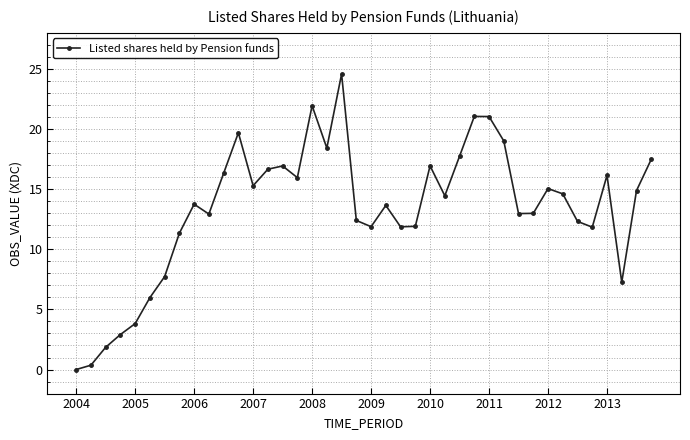

How many interior local peaks (higher than both neighbors) does the data have?

10